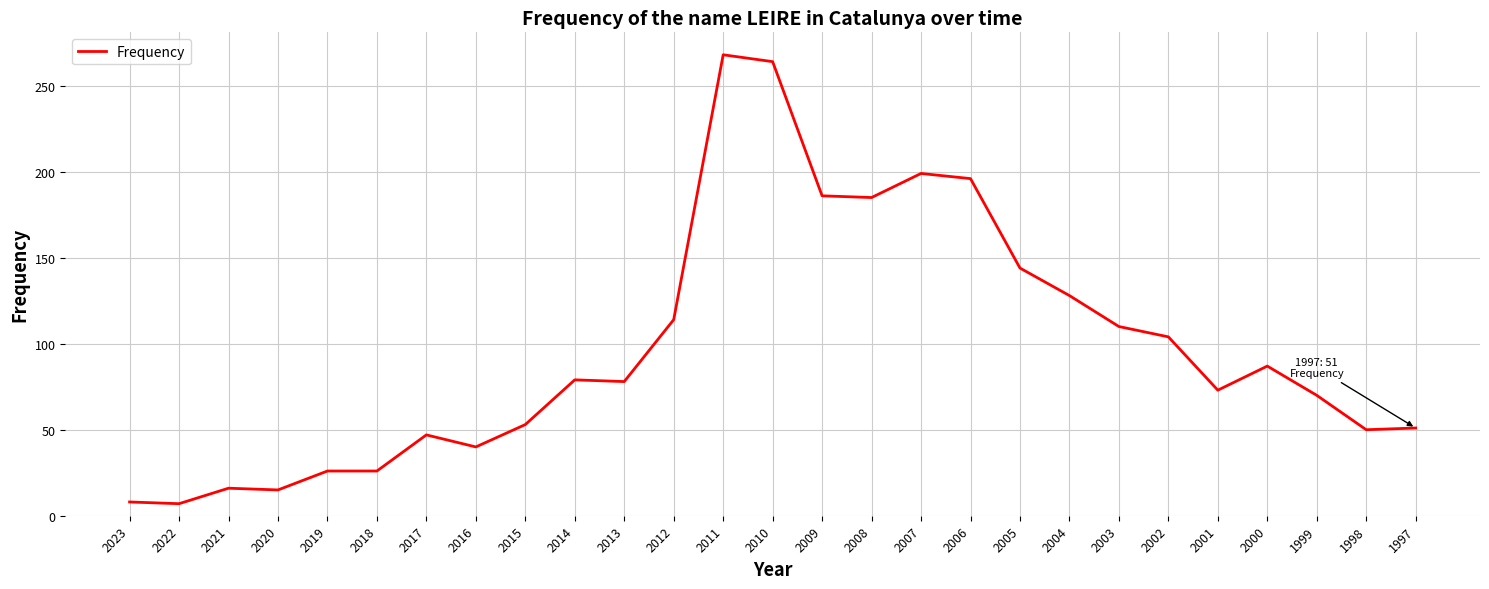

Is it true that the value at 2017 is 47?

True